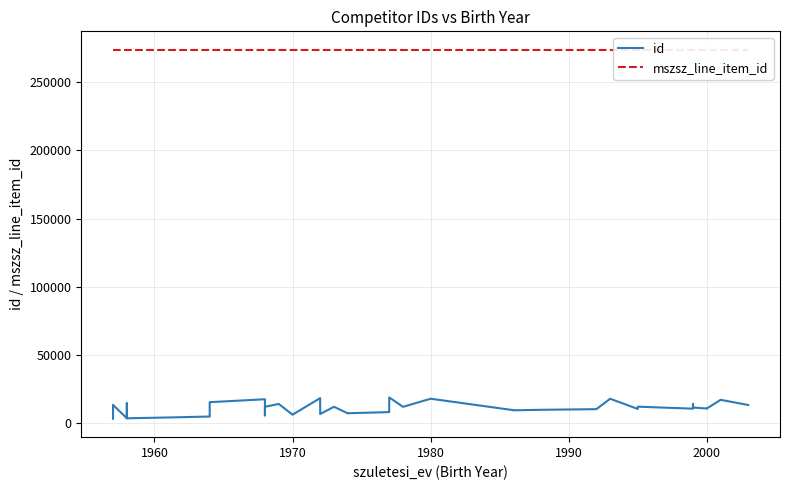

True or false: mszsz_line_item_id and id cross at least once.

False